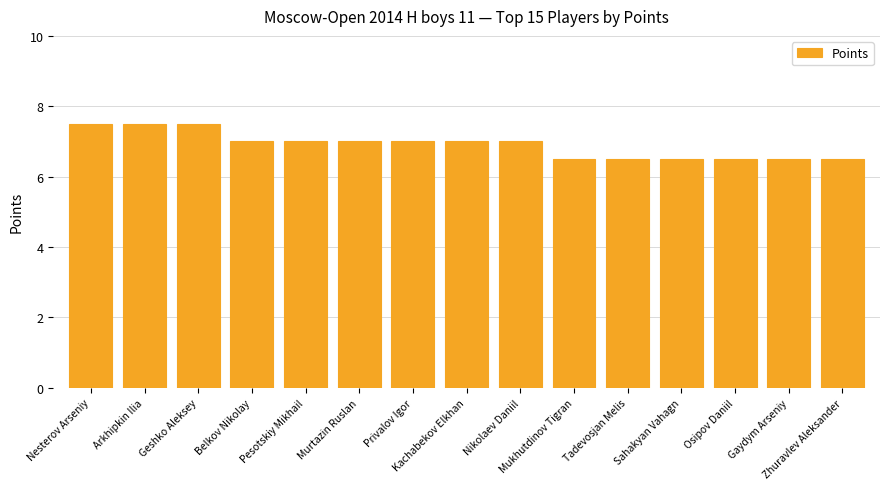

What is the approximate value at Pesotskiy Mikhail?

7.0